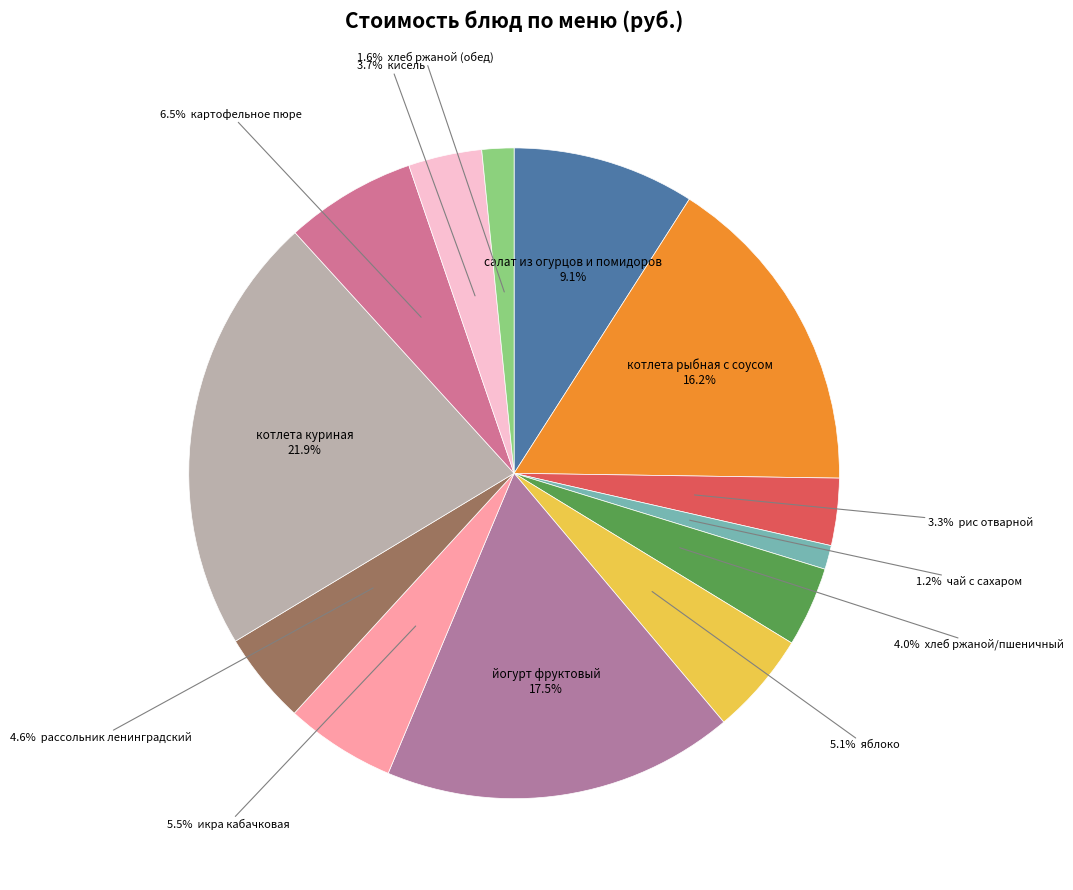

To the nearest percent, what is the average slice percentage?

8%